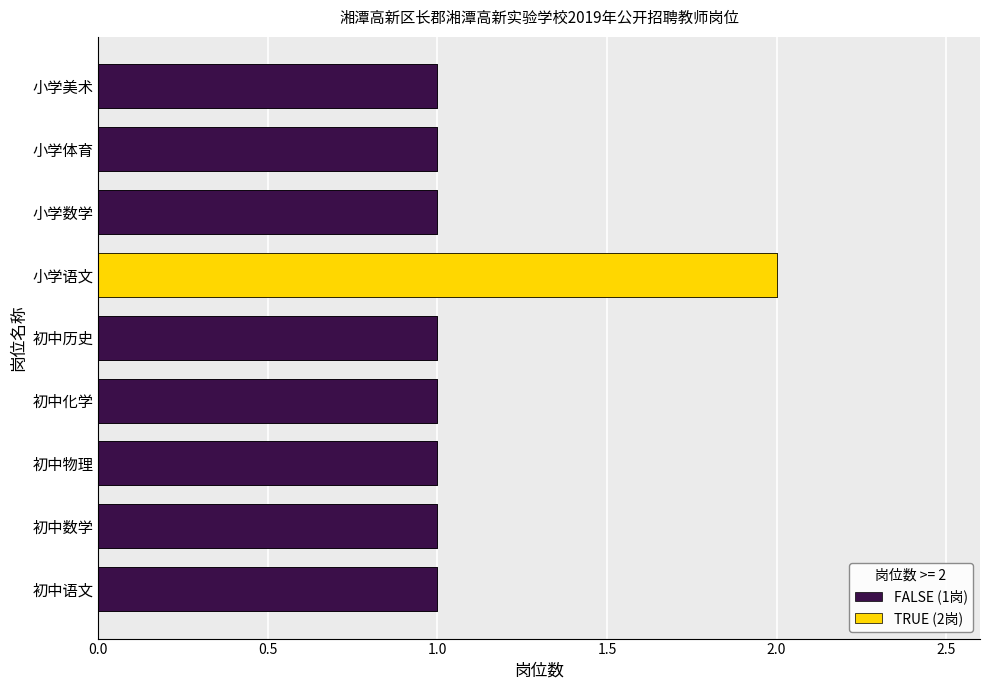

The value at 初中化学 is 2. True or false?

False